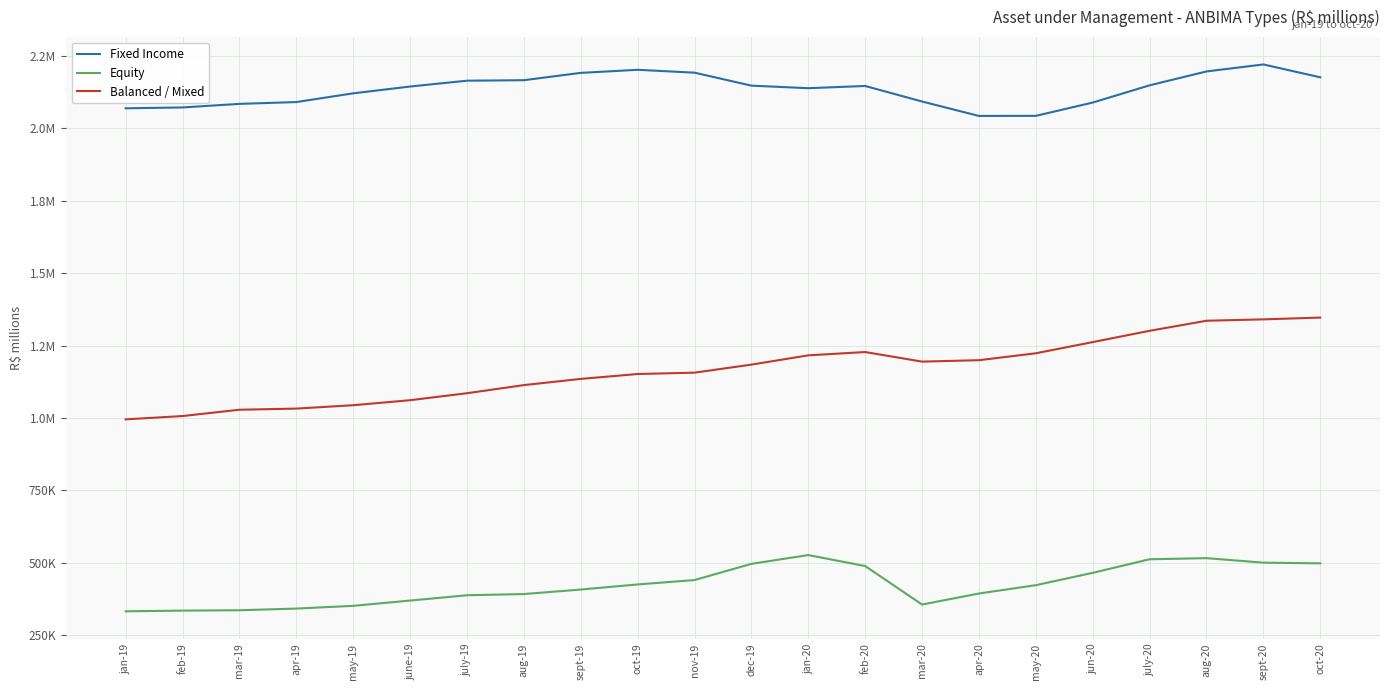

Is it true that Balanced / Mixed equals 1199358.8 at apr-20?

True